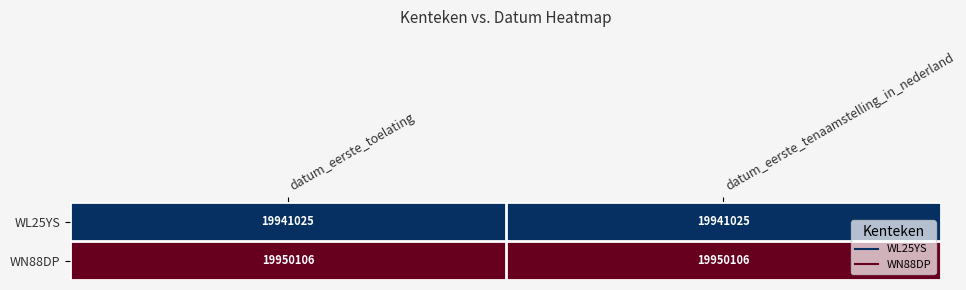

Rank the series by their average value, from lowest to highest.

WL25YS, WN88DP